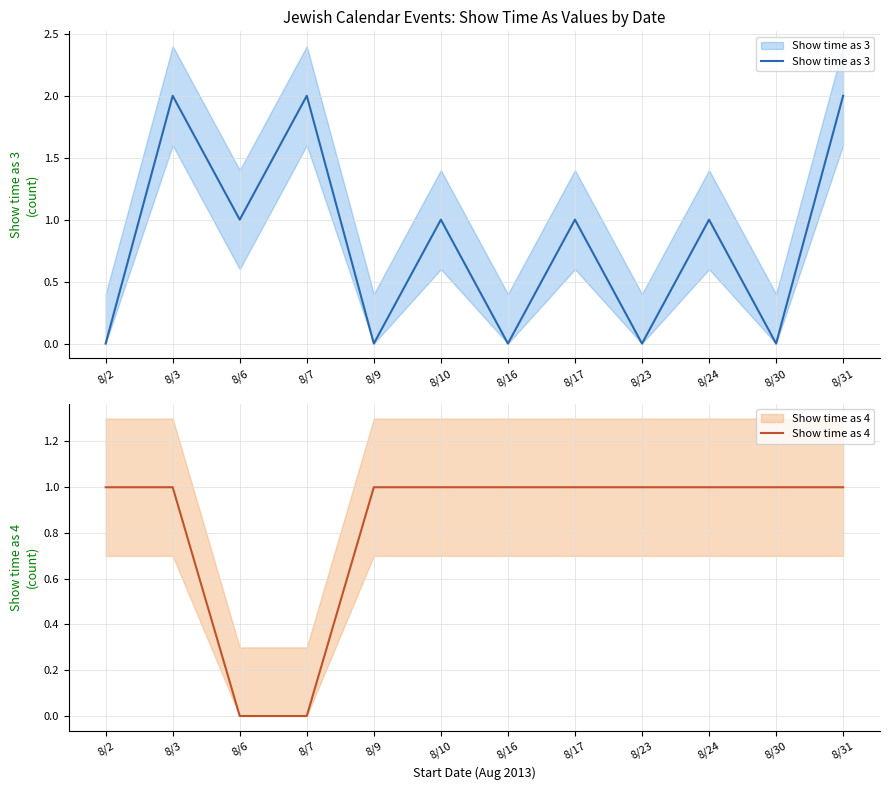

After their last crossing, which series has the higher values: Show time as 4 or Show time as 3?

Show time as 3